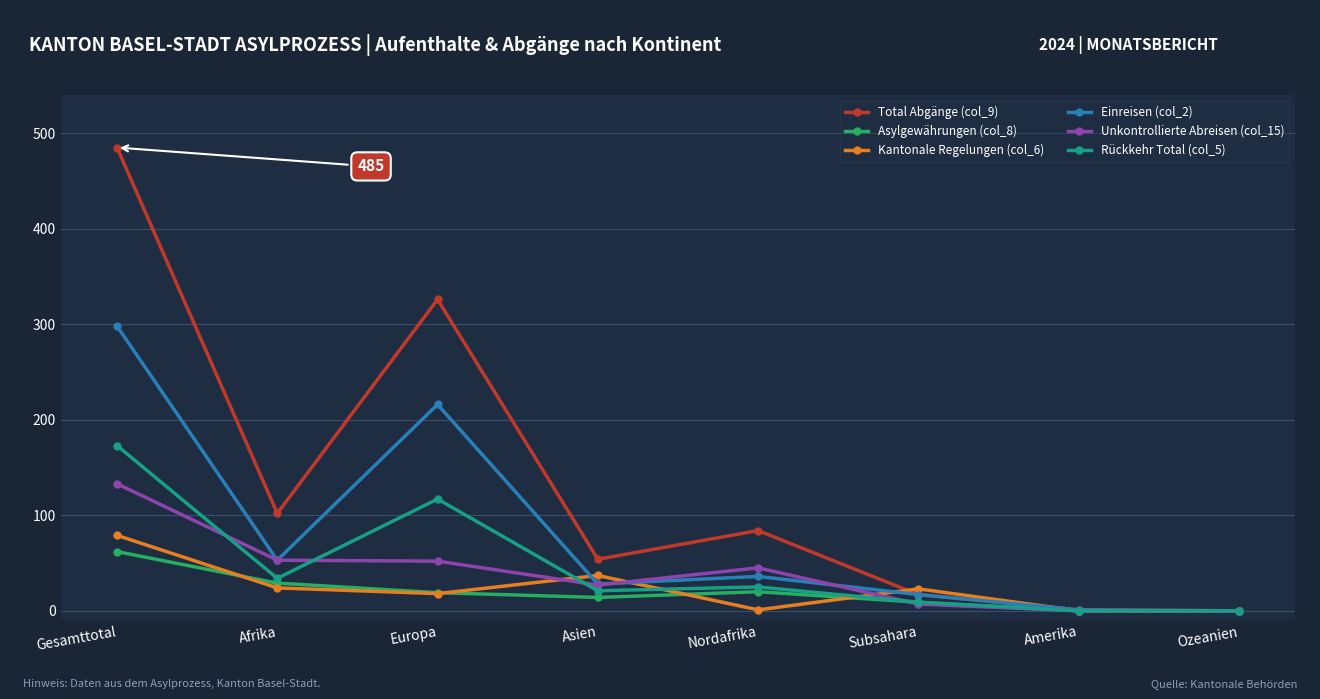

Count the number of data series in this chart.

6